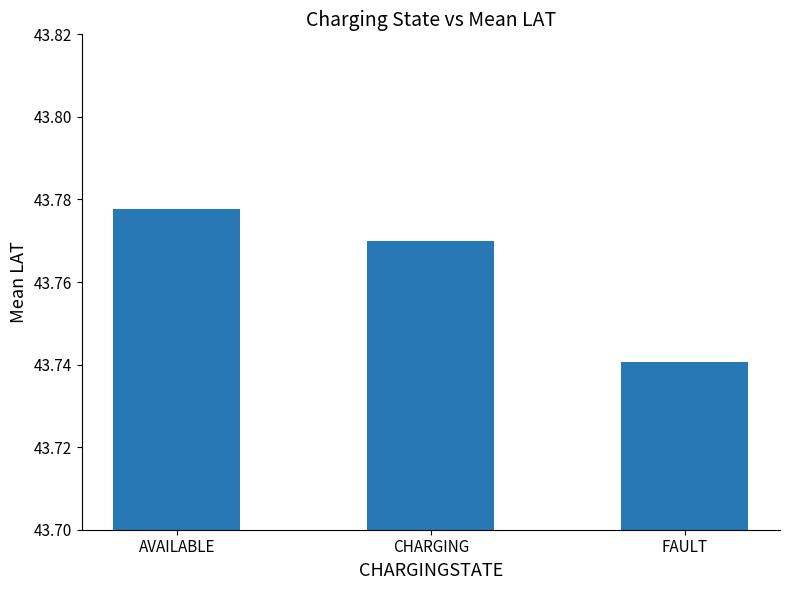

What is the label of the 3rd bar from the left?

FAULT